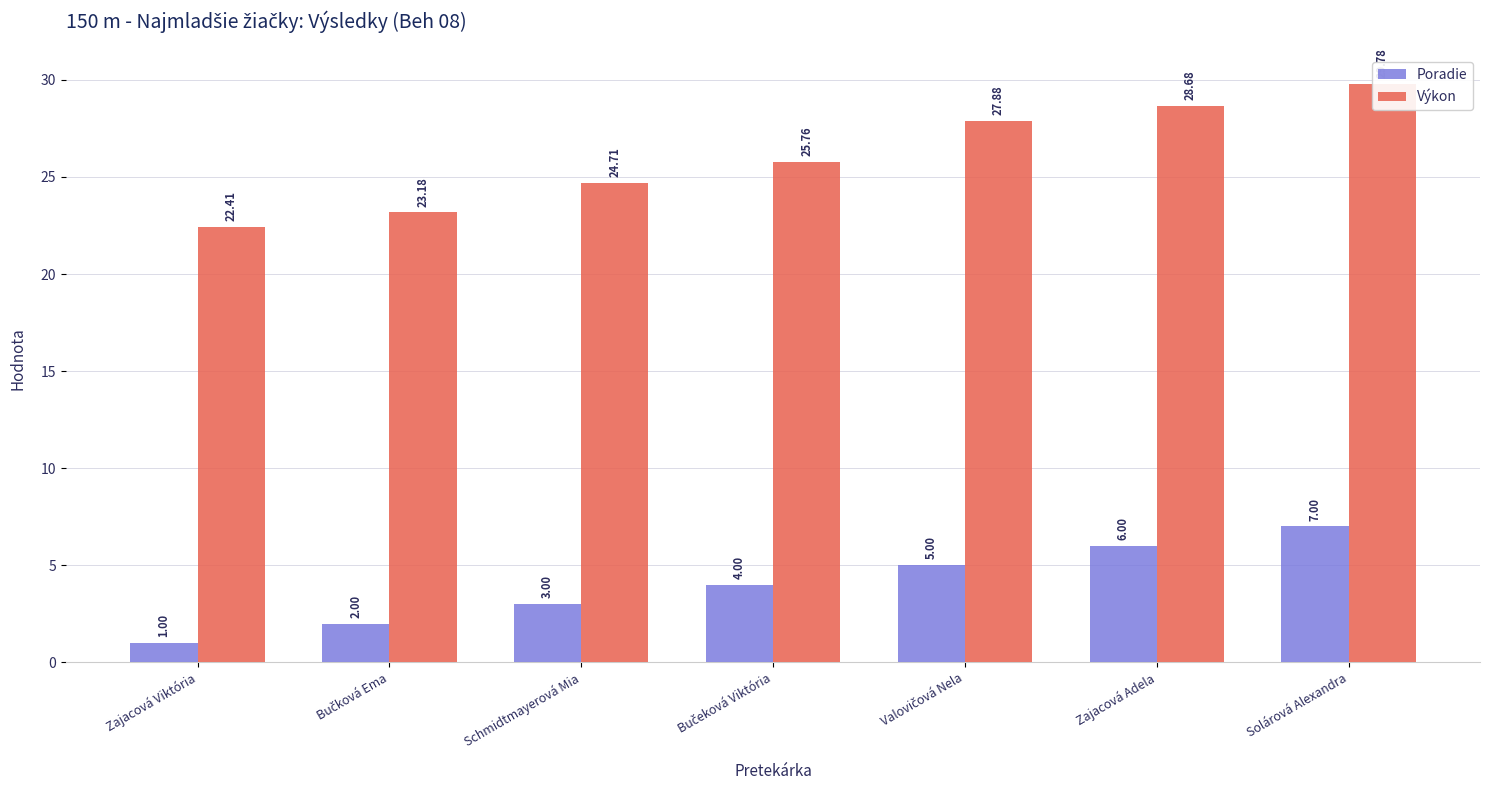

What is the label of the 2nd bar from the right?

Zajacová Adela